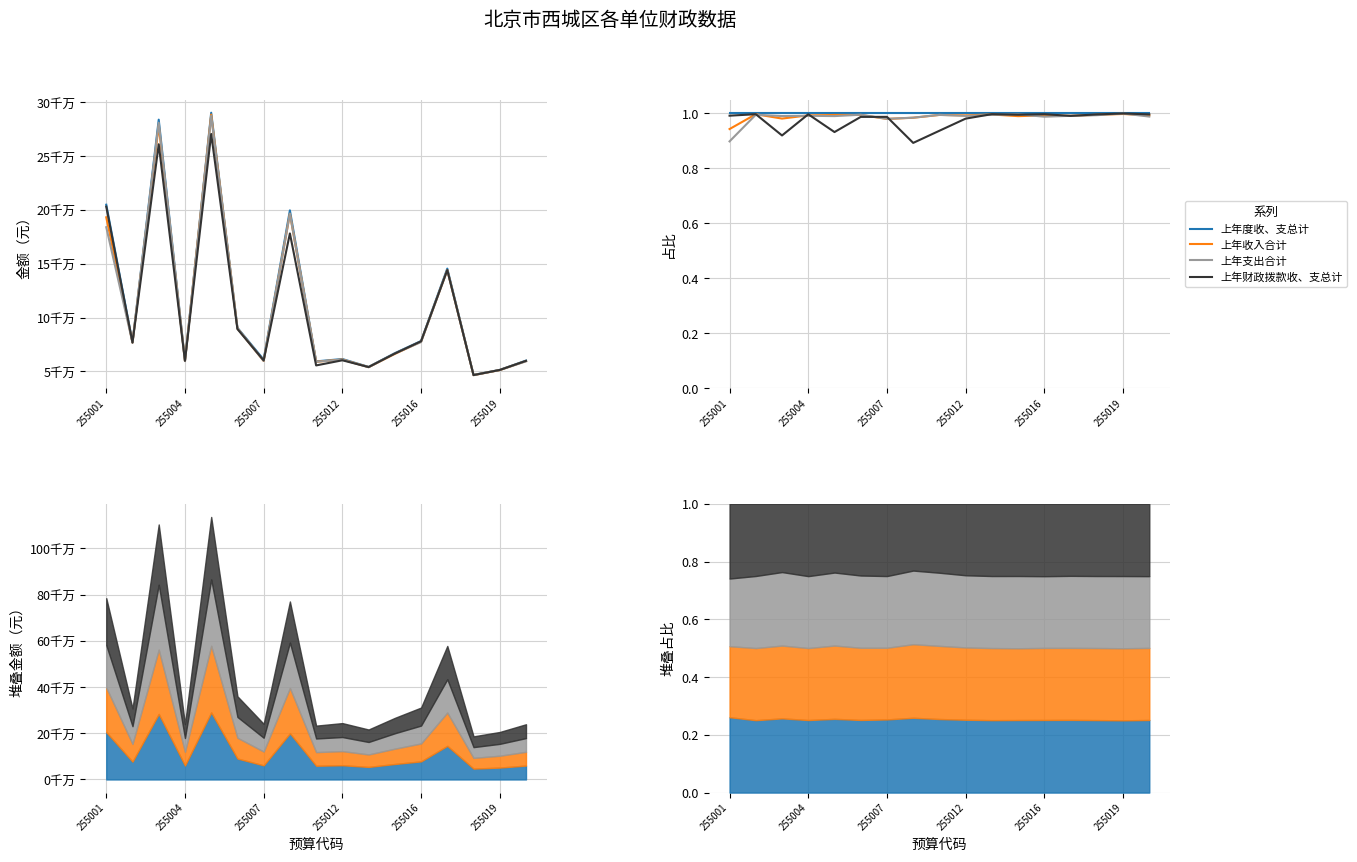

True or false: 上年收入合计 and 上年度收、支总计 cross at least once.

False